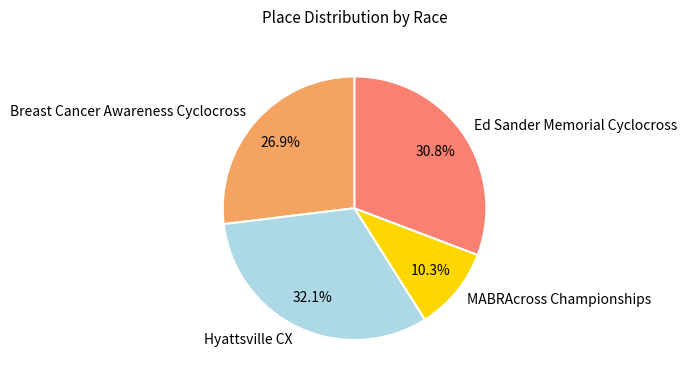

Which has a higher value, Breast Cancer Awareness Cyclocross or MABRAcross Championships?

Breast Cancer Awareness Cyclocross